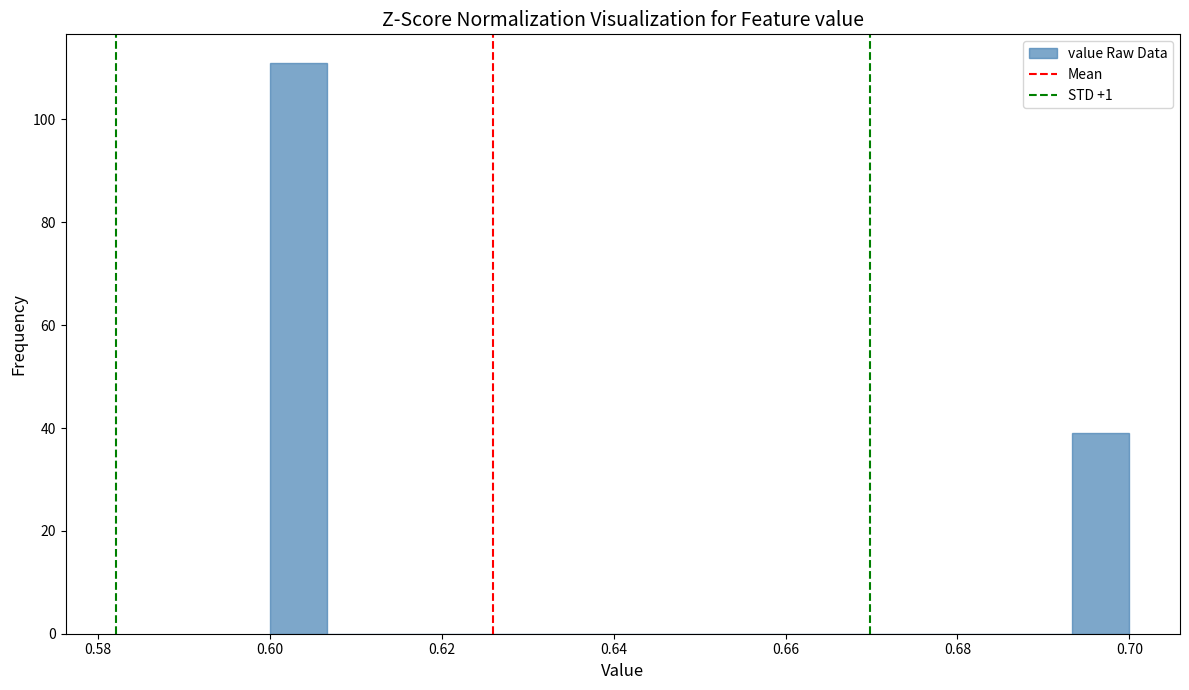

Read against the x-axis, roughly where is the centre of the tallest bar?

0.604